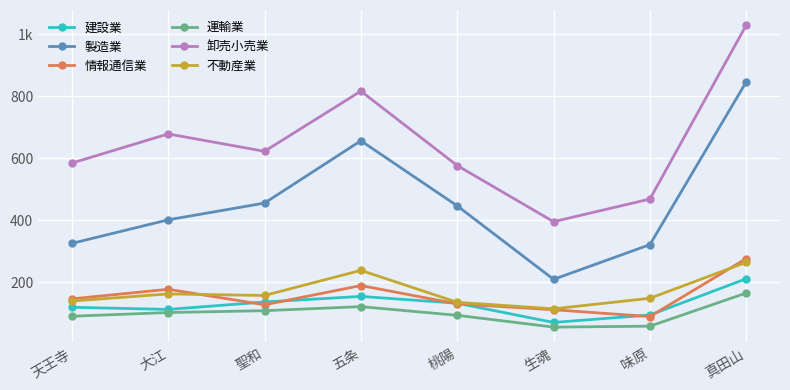

At which category does the chart reach its peak across all series?

真田山